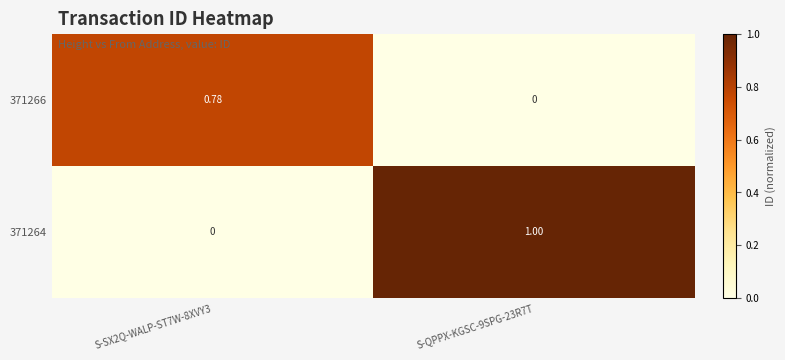

Between S-SX2Q-WALP-ST7W-8XVY3 and S-QPPX-KGSC-9SPG-23R7T, which series saw the biggest shift?

371264